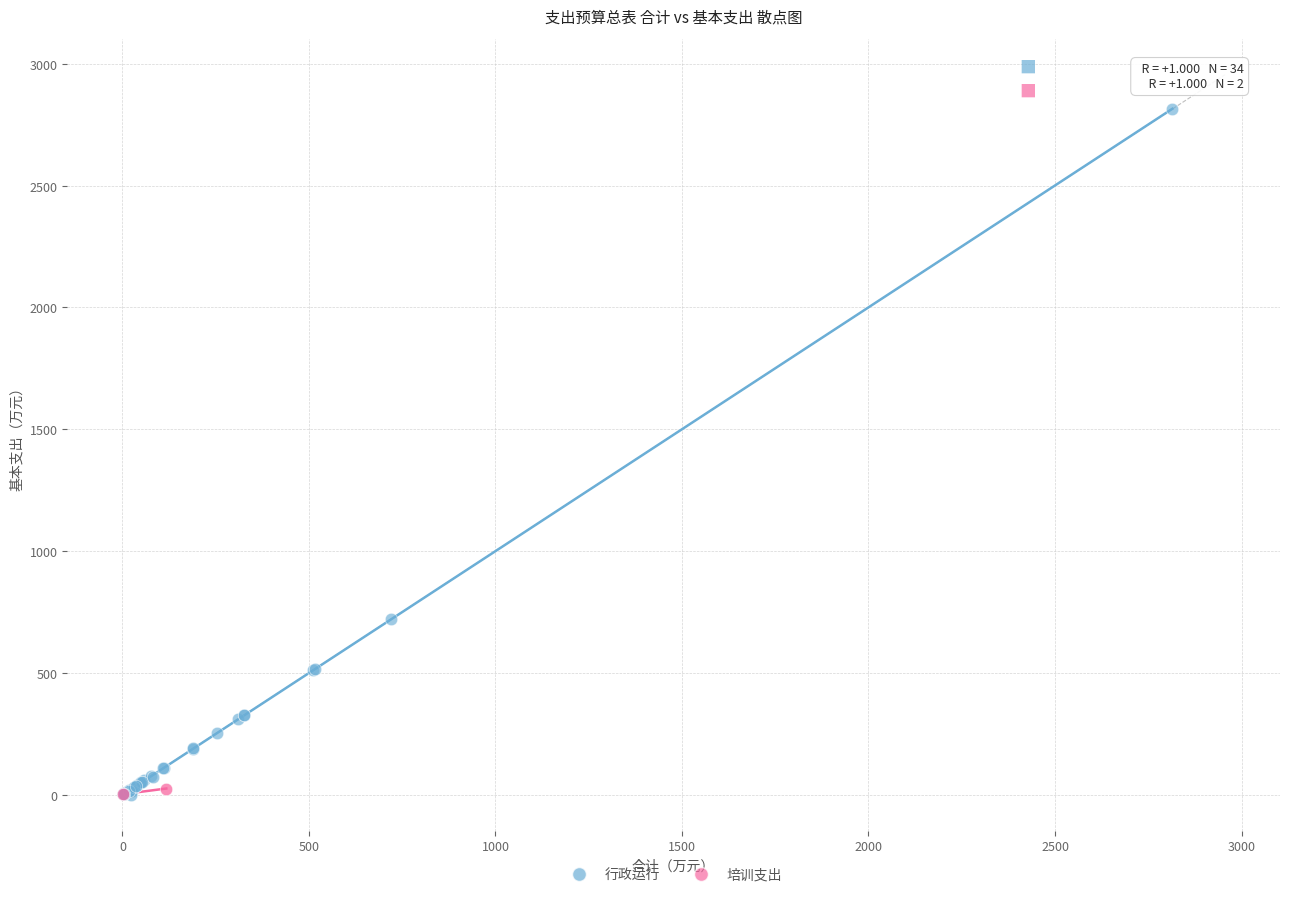

What are all the series names shown in the legend?

行政运行, 培训支出